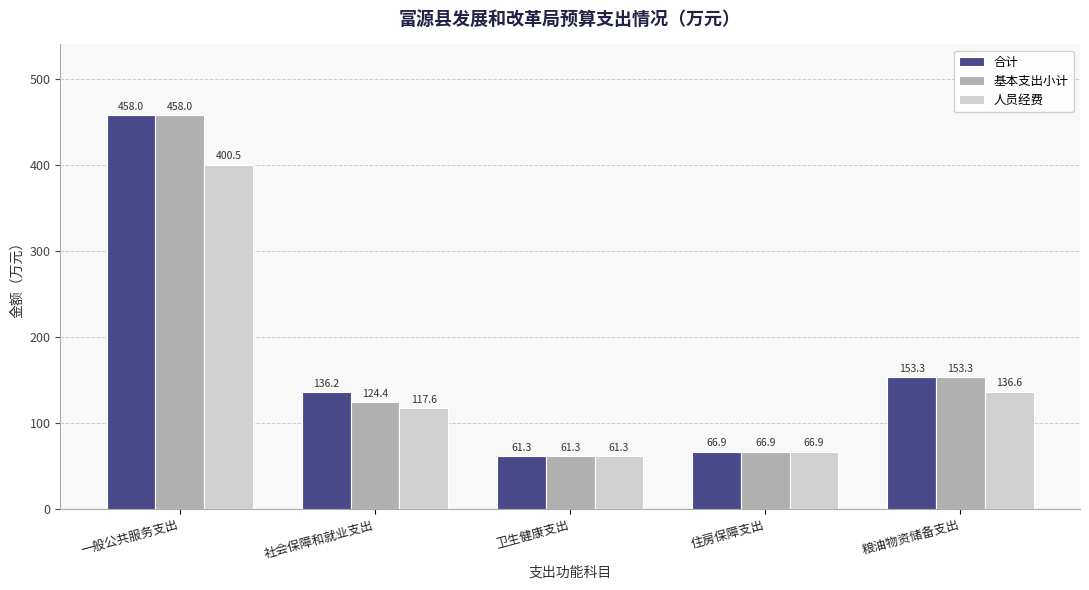

What is the maximum value shown in the chart?

458.0